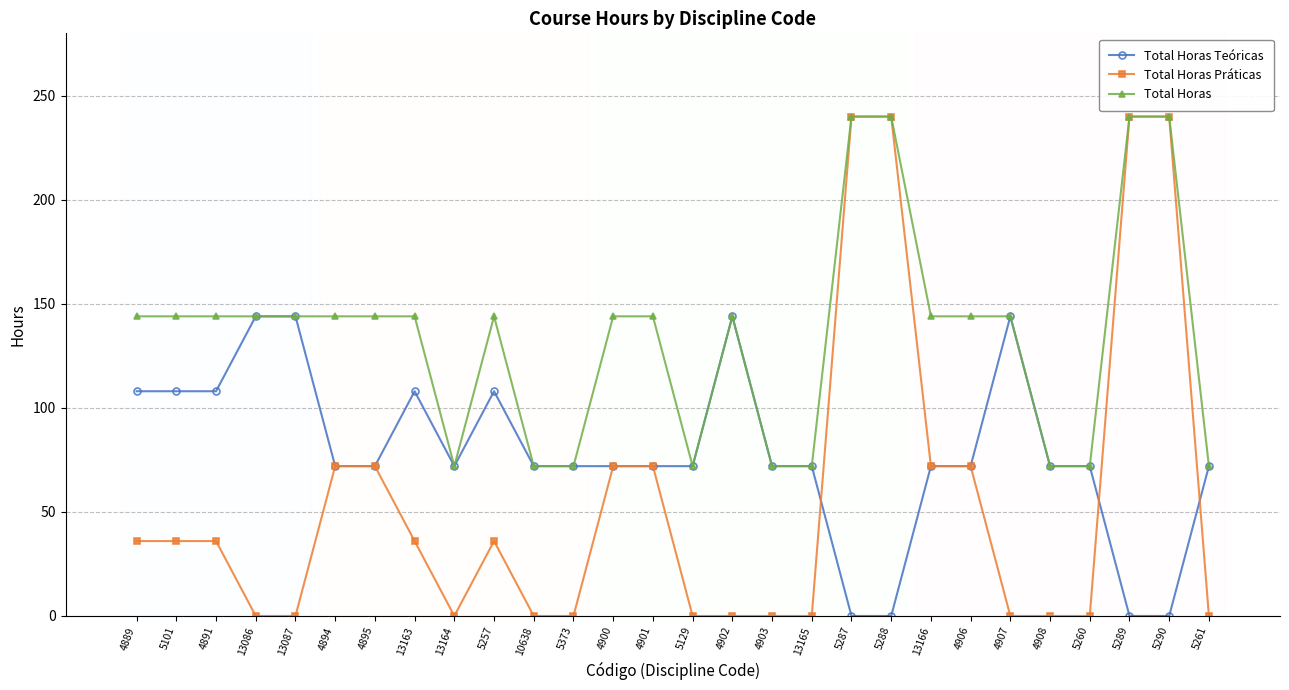

How many categories are shown in the chart?

28